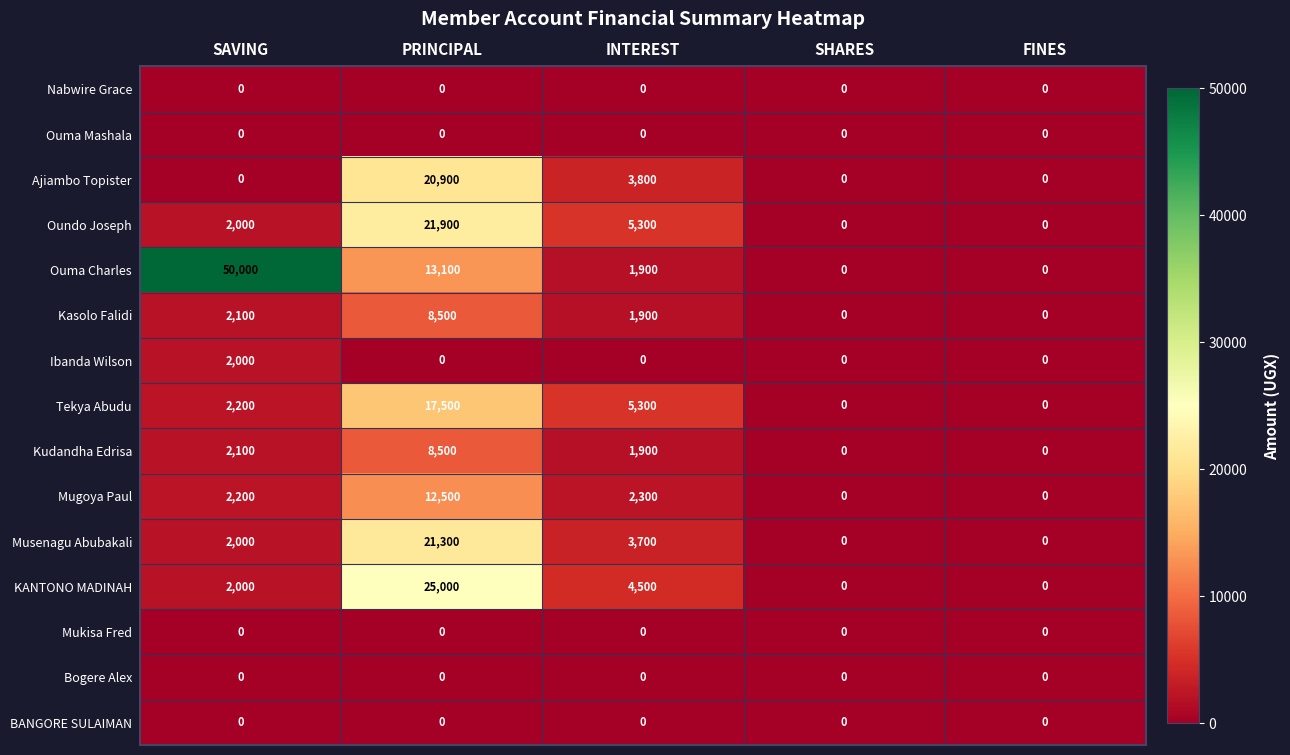

Which series changed the most between PRINCIPAL and SHARES?

KANTONO MADINAH